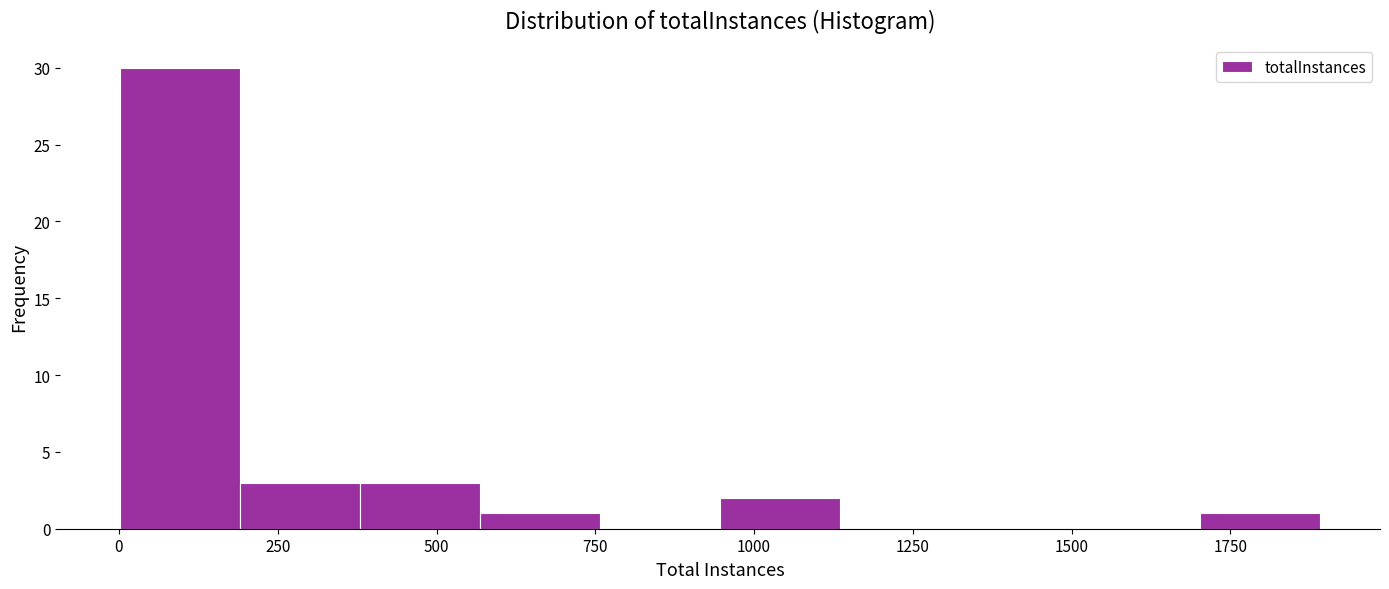

Around what value on the x-axis is the tallest bar? Give the approximate position of its centre, as read against the axis.

100